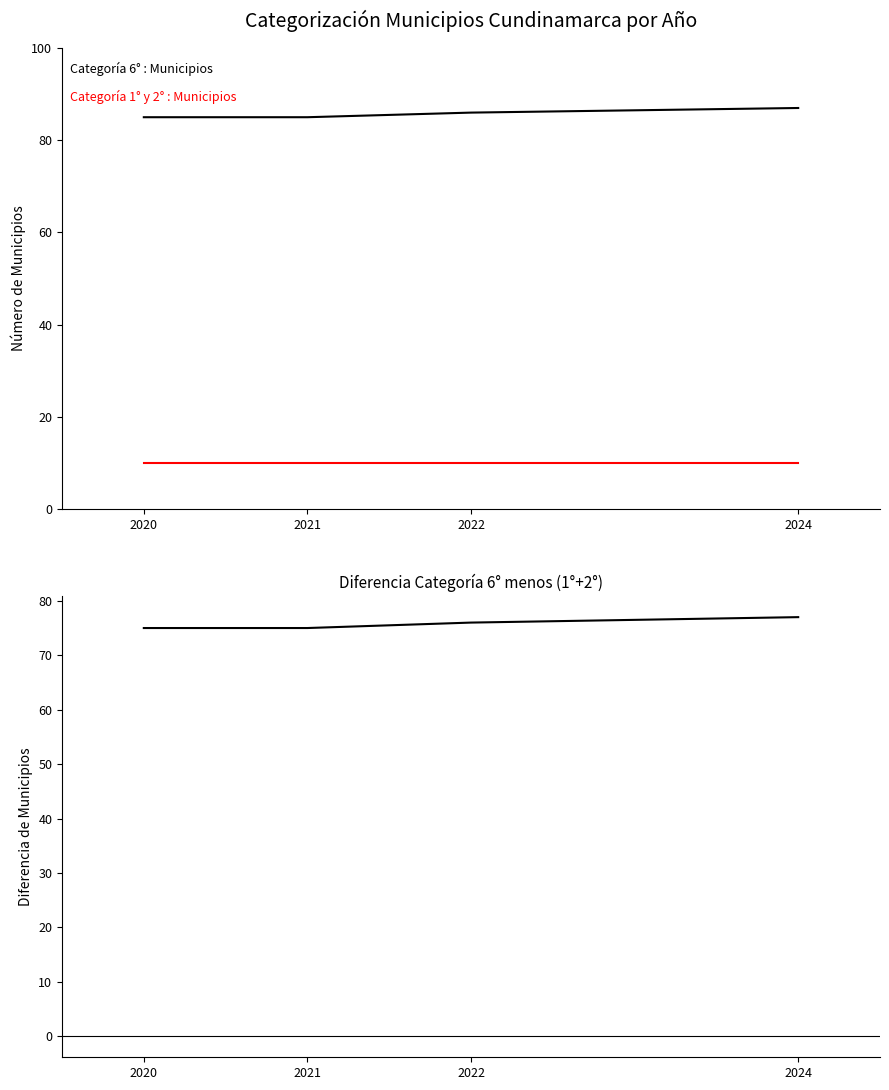

What is the value of the Categoría 6° point at the 1st from the left?

85